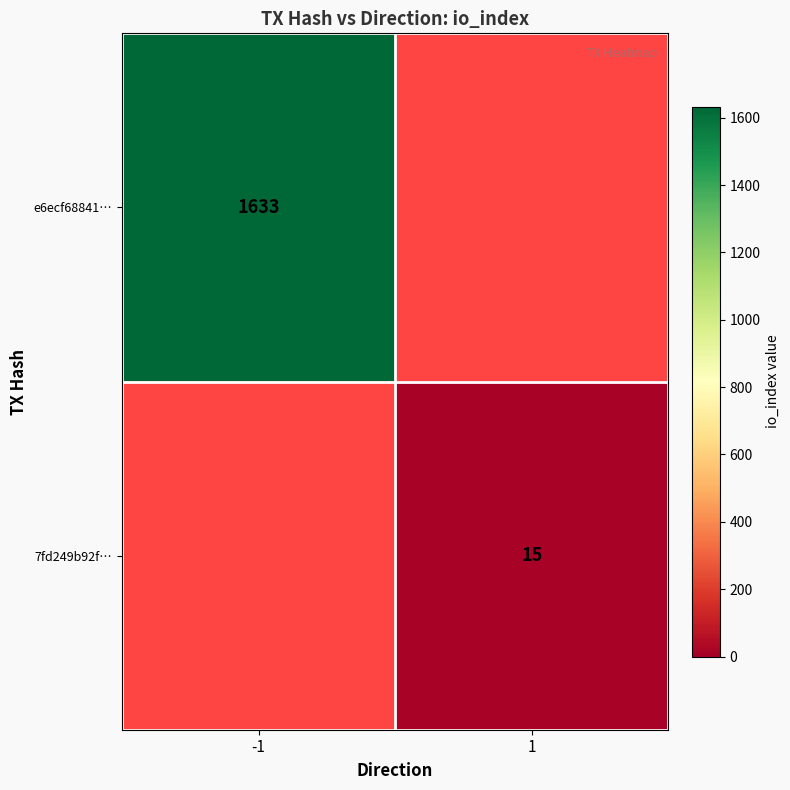

The value of 7fd249b92f… at 1 is 15. True or false?

True